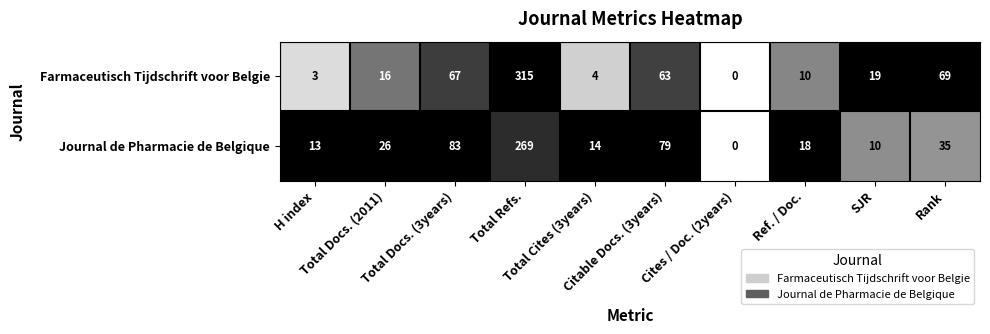

What is the maximum value shown in the chart?

315